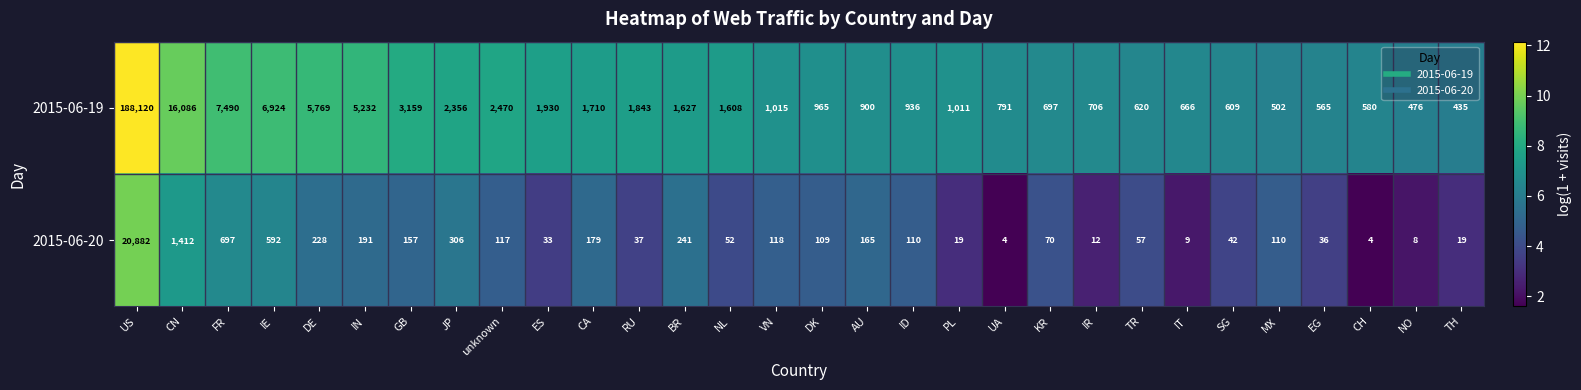

What is the highest value of the 2015-06-20 series?

20882